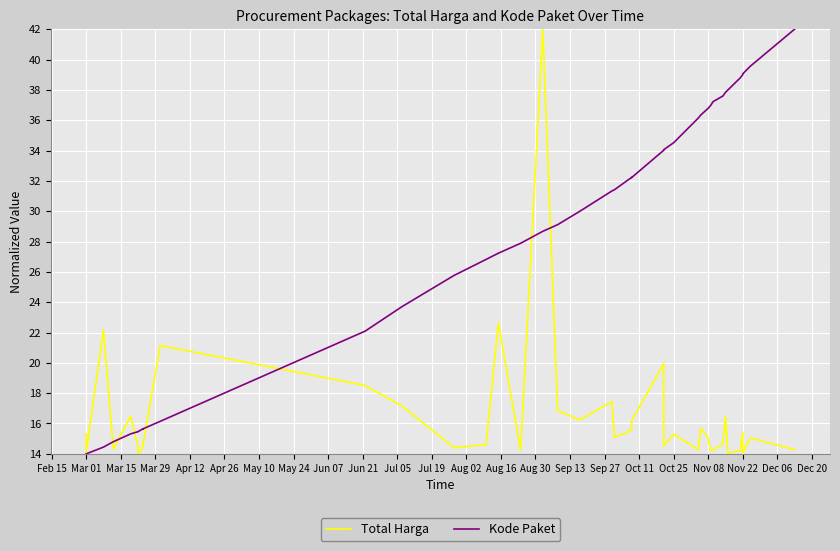

Is the value of Kode Paket at Jun 07 greater than the value of Total Harga at Sep 27?

Yes